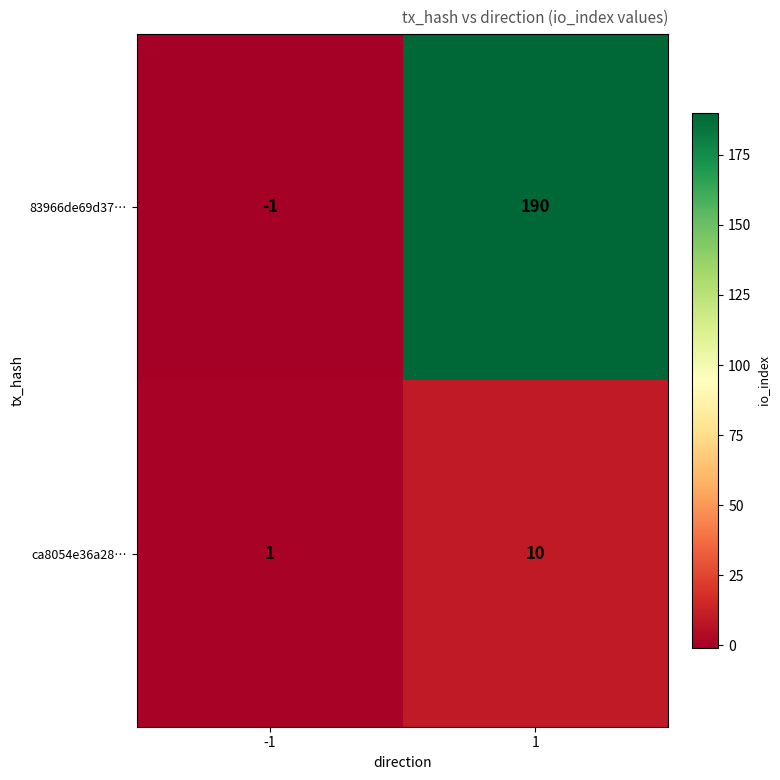

The value of ca8054e36a28… at -1 is 0. True or false?

False